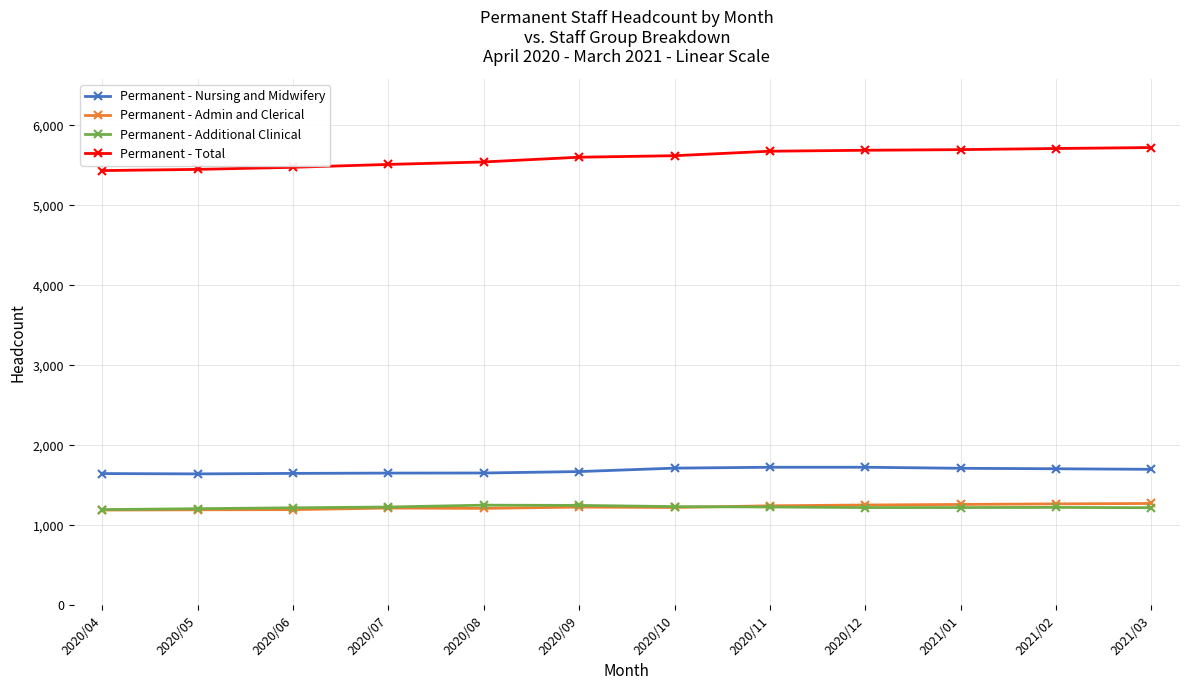

How many values in the Permanent - Additional Clinical series are below 1225?

6